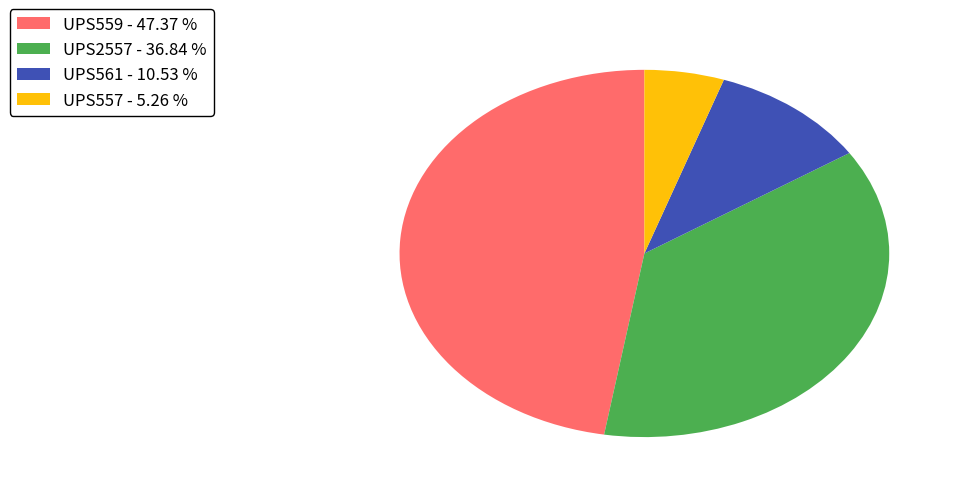

Combined, do UPS557 - 5.26 % and UPS2557 - 36.84 % account for over 50%?

No